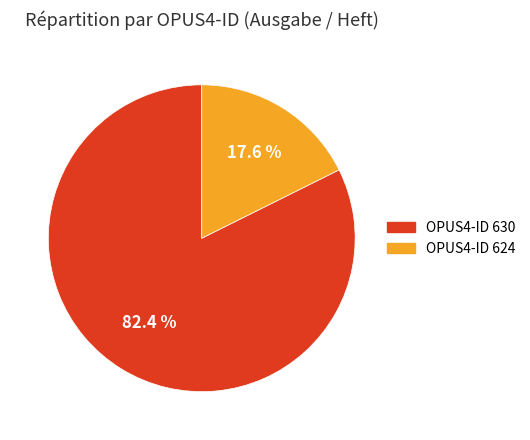

How many segments does this pie chart have?

2